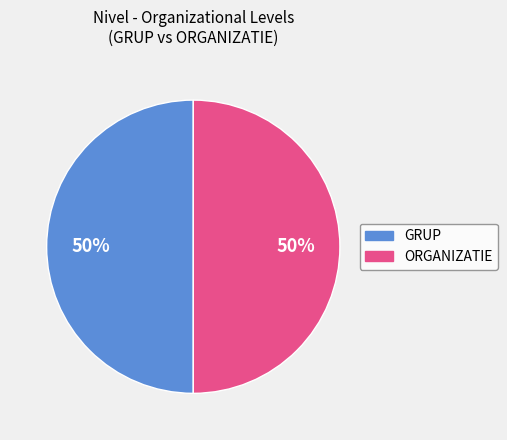

How many segments does this pie chart have?

2